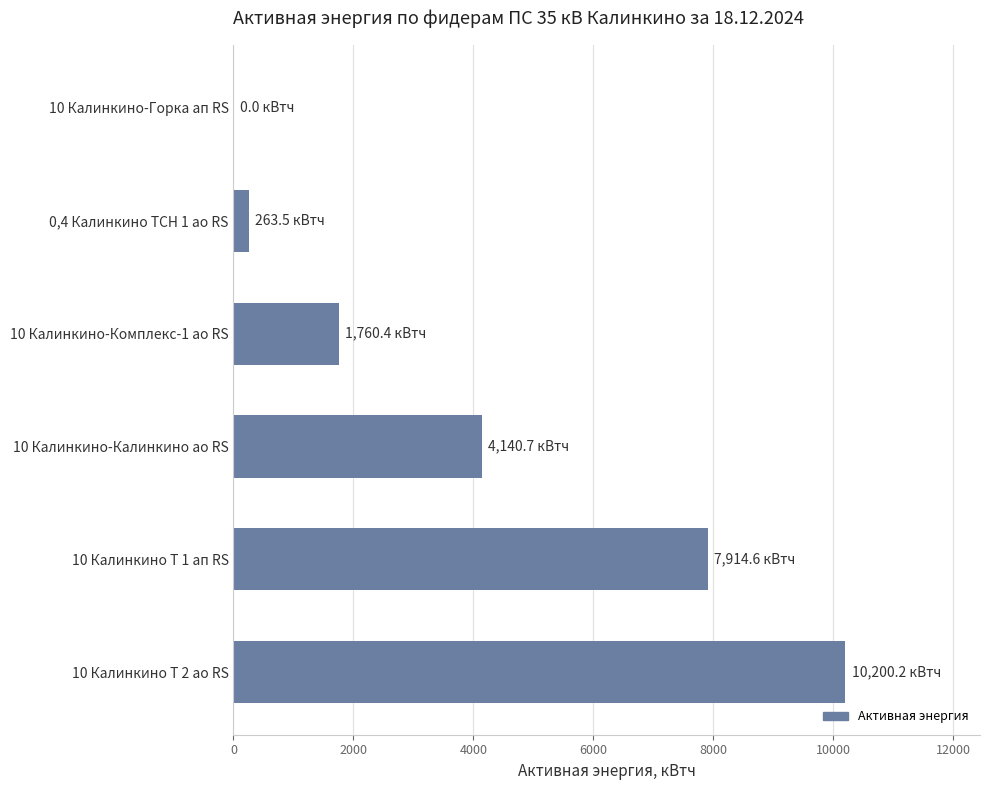

What is the ratio of the value at 10 Калинкино Т 1 ап RS to the value at 10 Калинкино-Комплекс-1 ао RS?

4.5